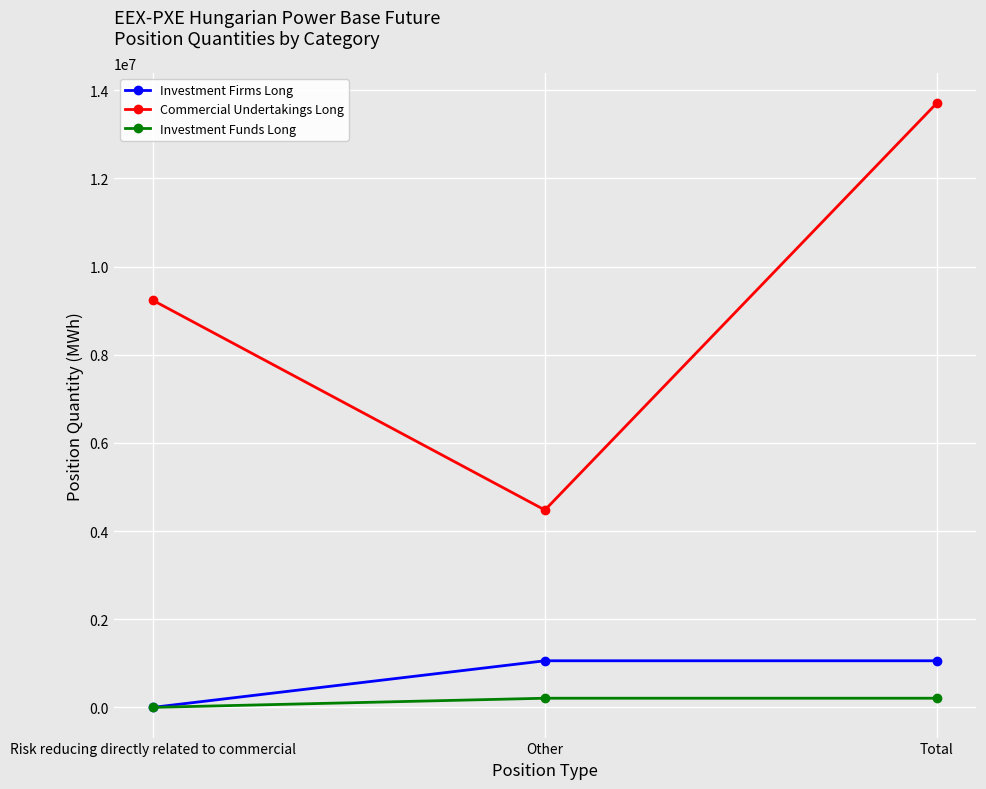

What is the label of the 3rd point from the right?

Risk reducing directly related to commercial